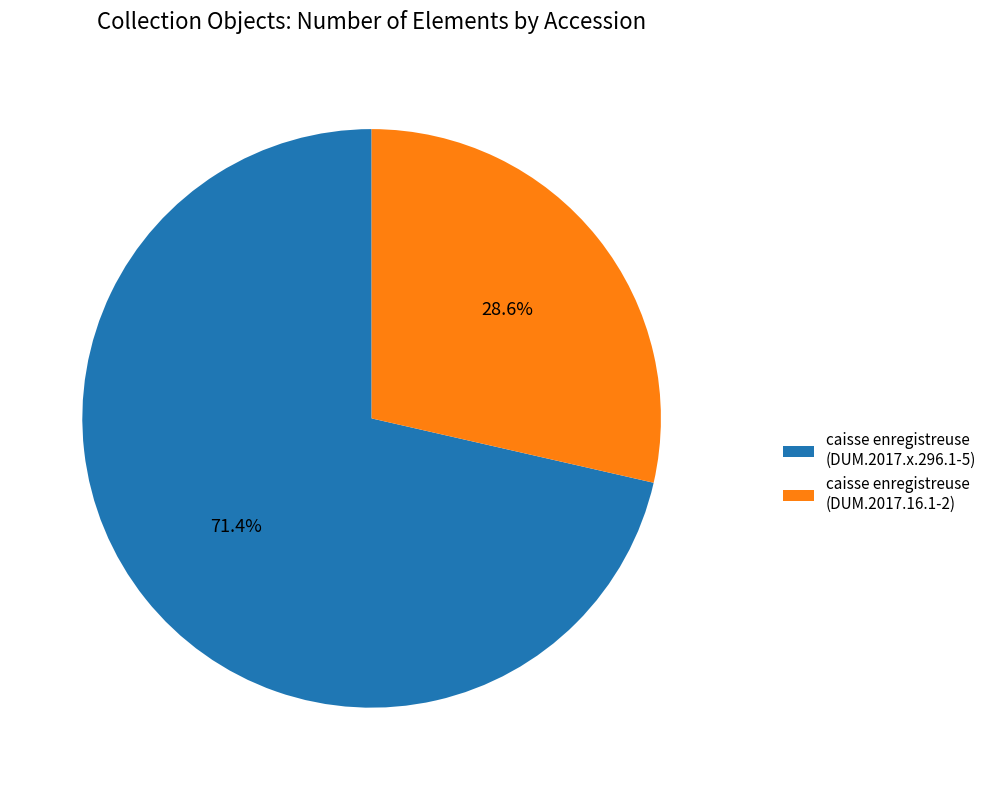

What is the total percentage of caisse enregistreuse (DUM.2017.x.296.1-5) and caisse enregistreuse (DUM.2017.16.1-2)?

100.0%